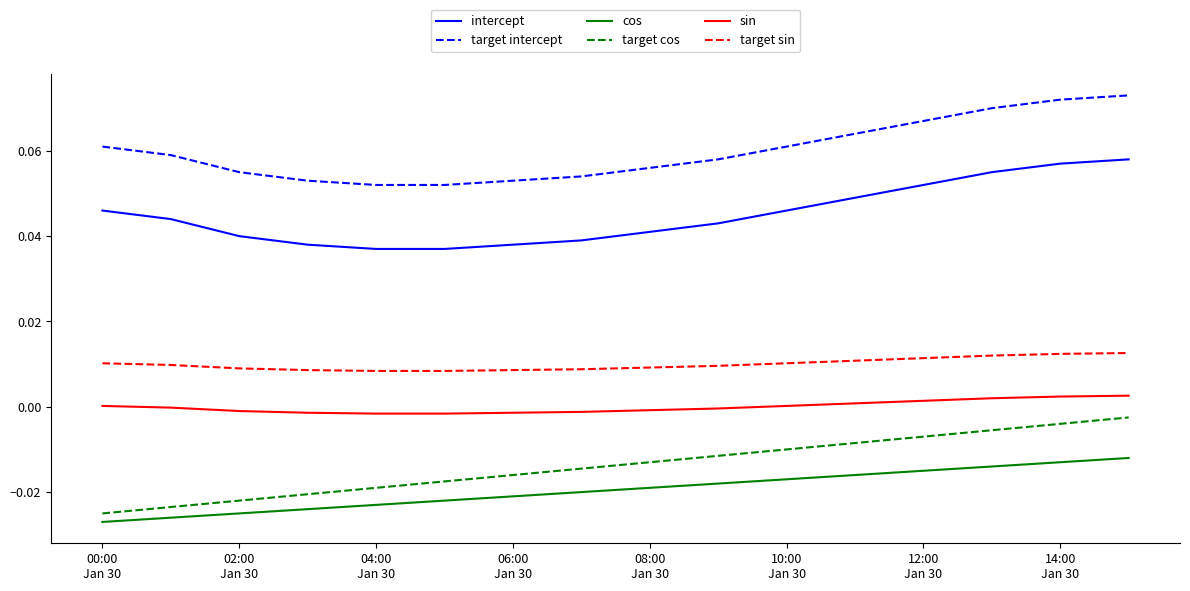

List the series in order of their peak value, highest first.

target intercept, intercept, target sin, sin, target cos, cos